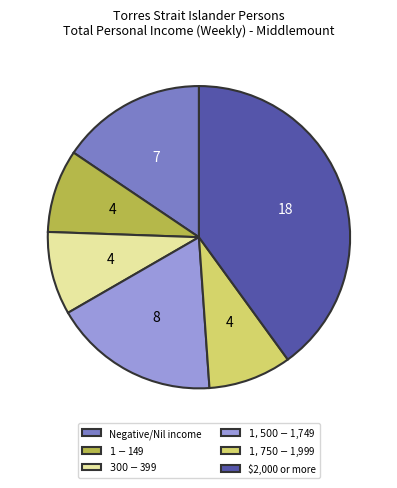

What is the ratio of the value at $2,000 or more to the value at Negative/Nil income?

2.6